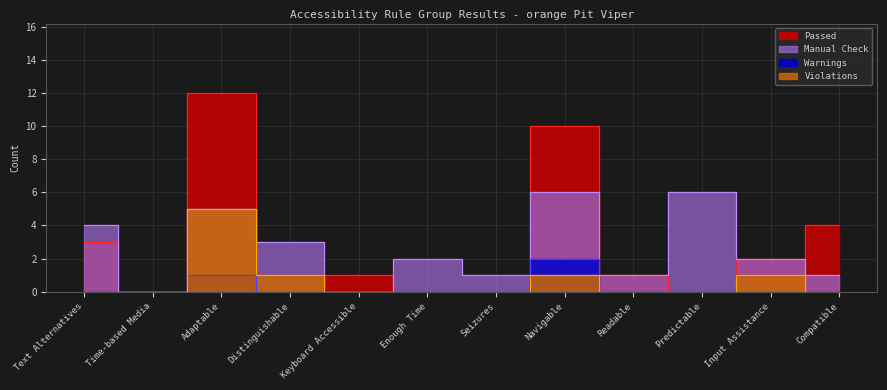

What is the label of the 10th point from the right?

Adaptable